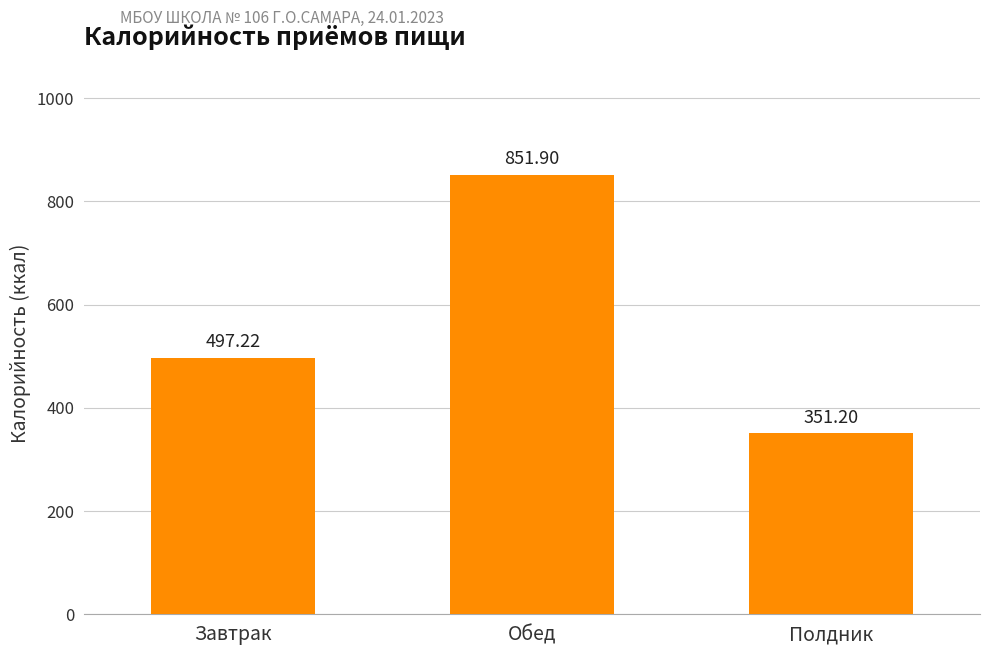

Approximately how many times larger is the value at Завтрак compared to Обед?

0.6